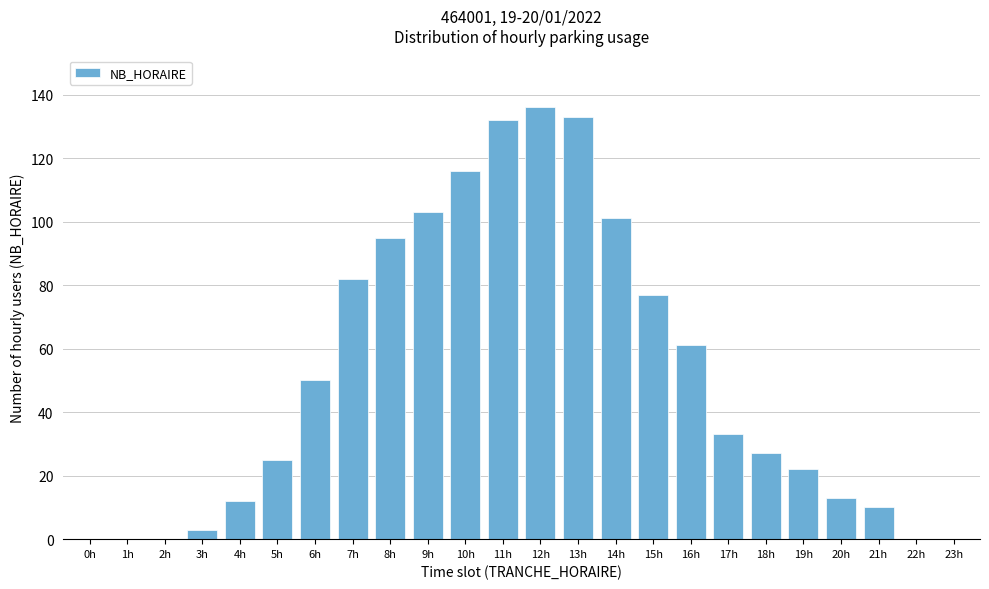

Reading right to left, what are all the values shown in this chart?

23h=0	22h=0	21h=10	20h=13	19h=22	18h=27	17h=33	16h=61	15h=77	14h=101	13h=133	12h=136	11h=132	10h=116	9h=103	8h=95	7h=82	6h=50	5h=25	4h=12	3h=3	2h=0	1h=0	0h=0